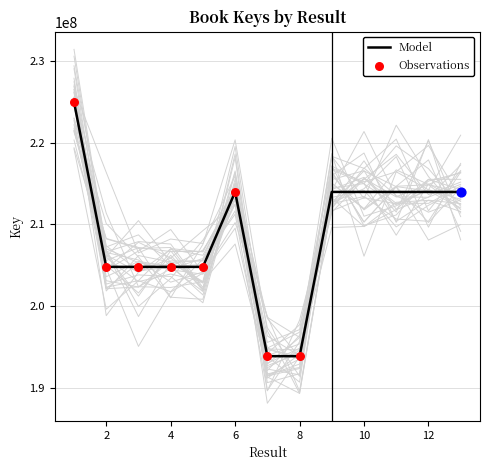

What is the ratio of the value at 3 to the value at 8?

1.1